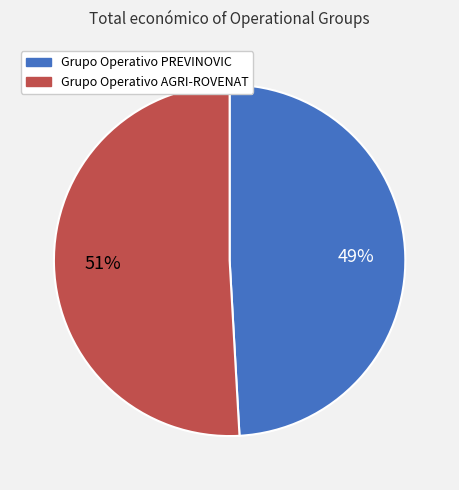

To the nearest percent, what is the difference between the Grupo Operativo PREVINOVIC and Grupo Operativo AGRI-ROVENAT slice percentages?

2%